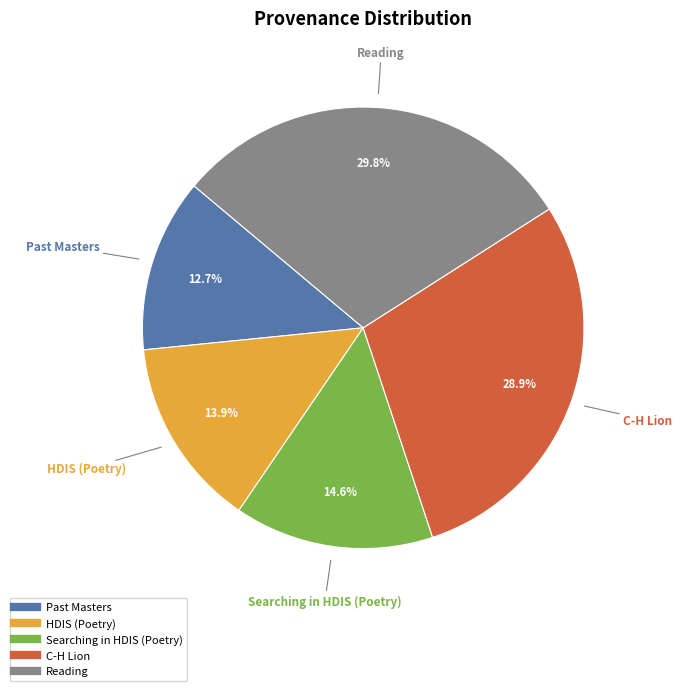

Between C-H Lion and Reading, which is larger?

Reading